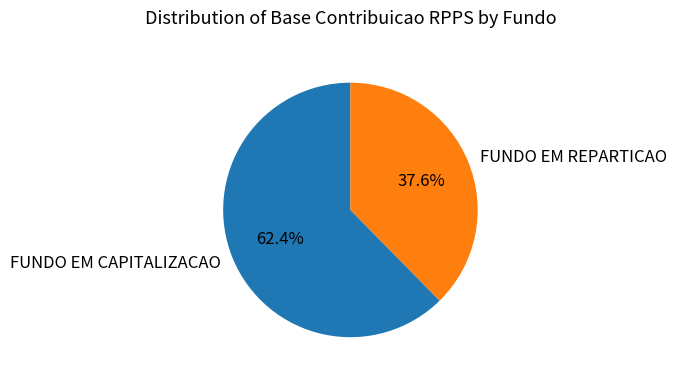

True or false: FUNDO EM REPARTICAO accounts for 23% of the total.

False